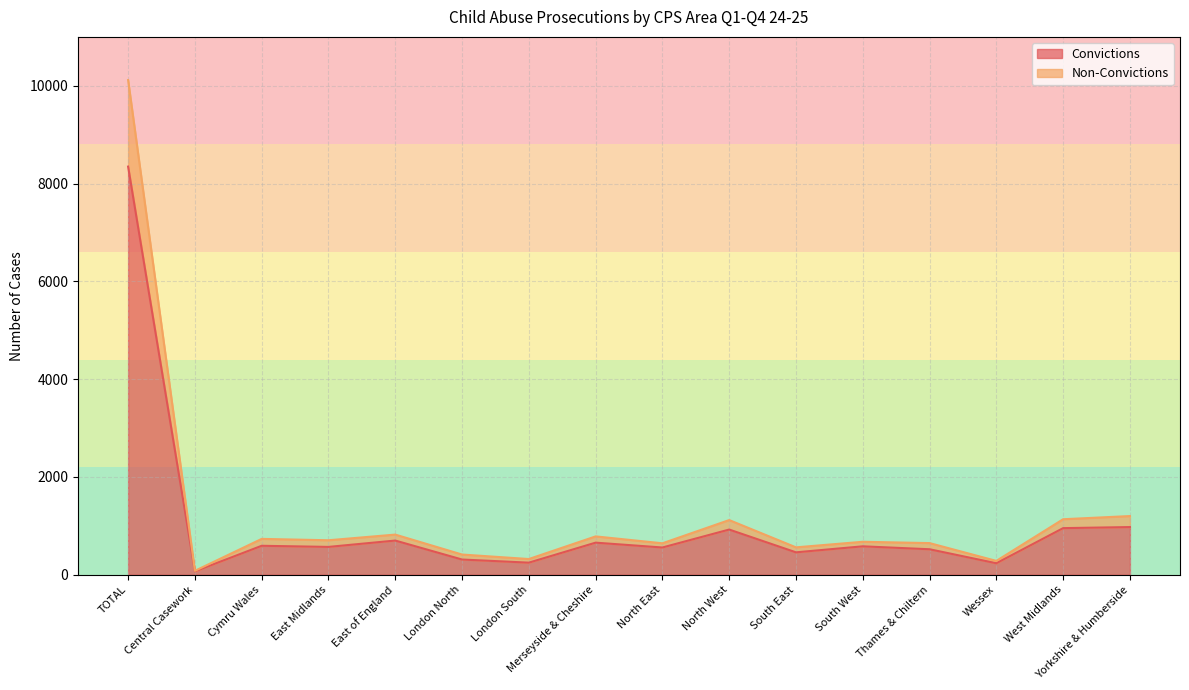

What is the sum of all Non-Convictions values?

20234